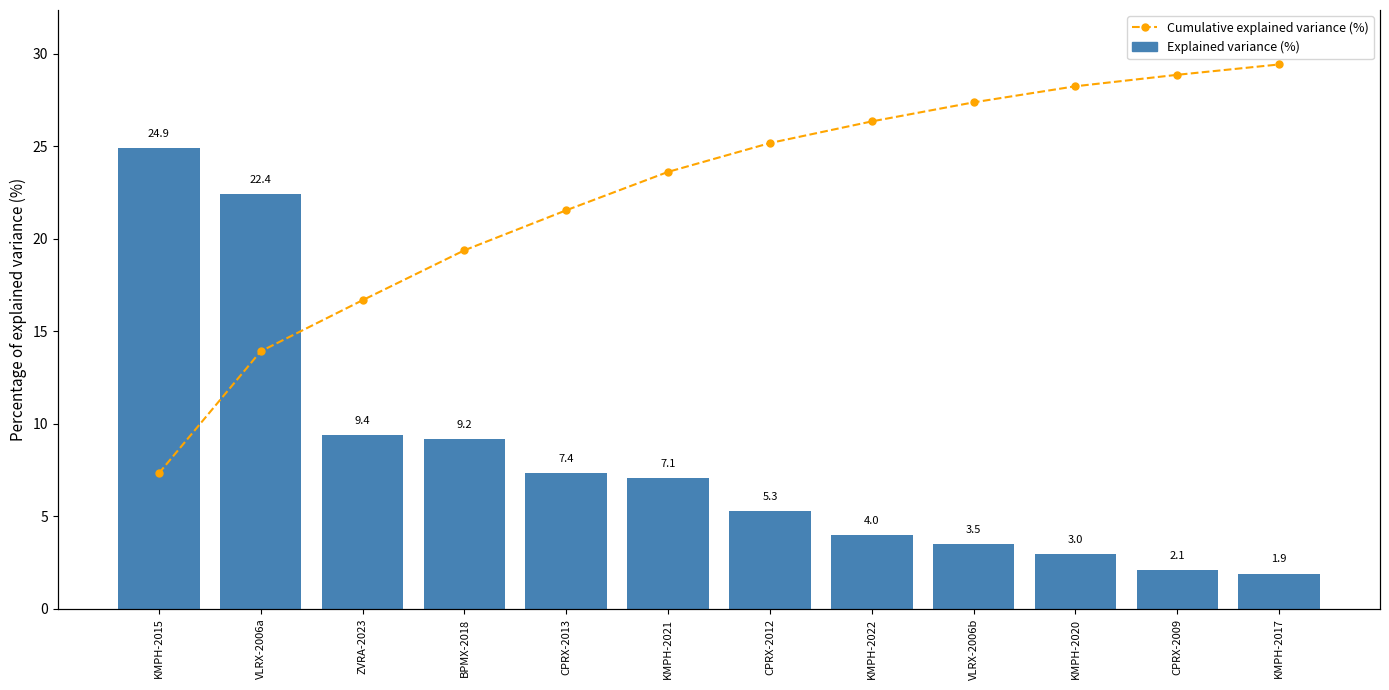

The Explained variance (%) series shows 4.4 at CPRX-2013. True or false?

False